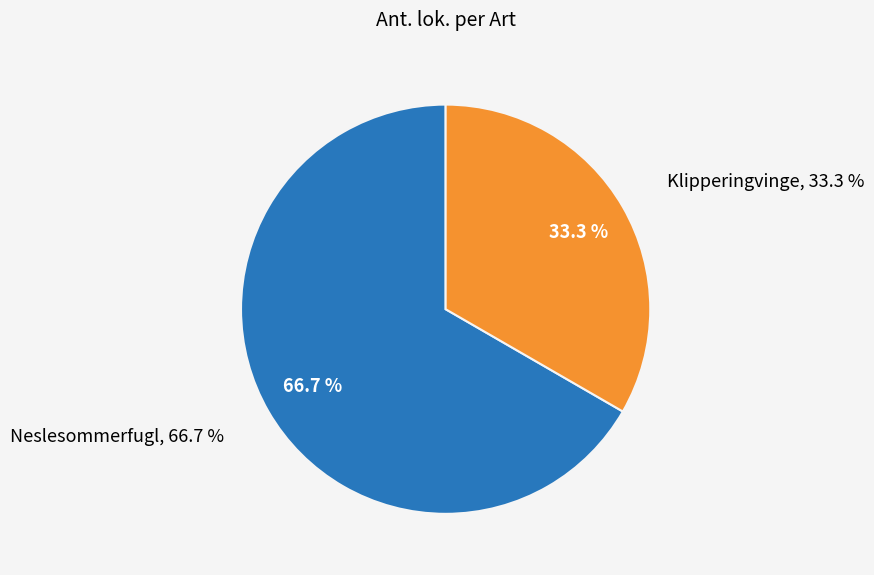

Does any single category account for the majority?

Yes